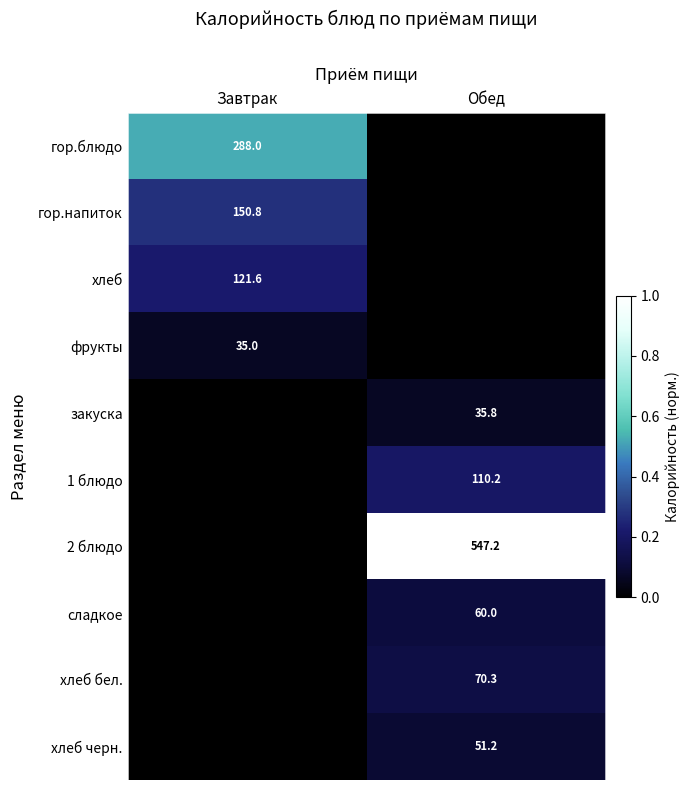

The закуска series shows 13.2 at Обед. True or false?

False